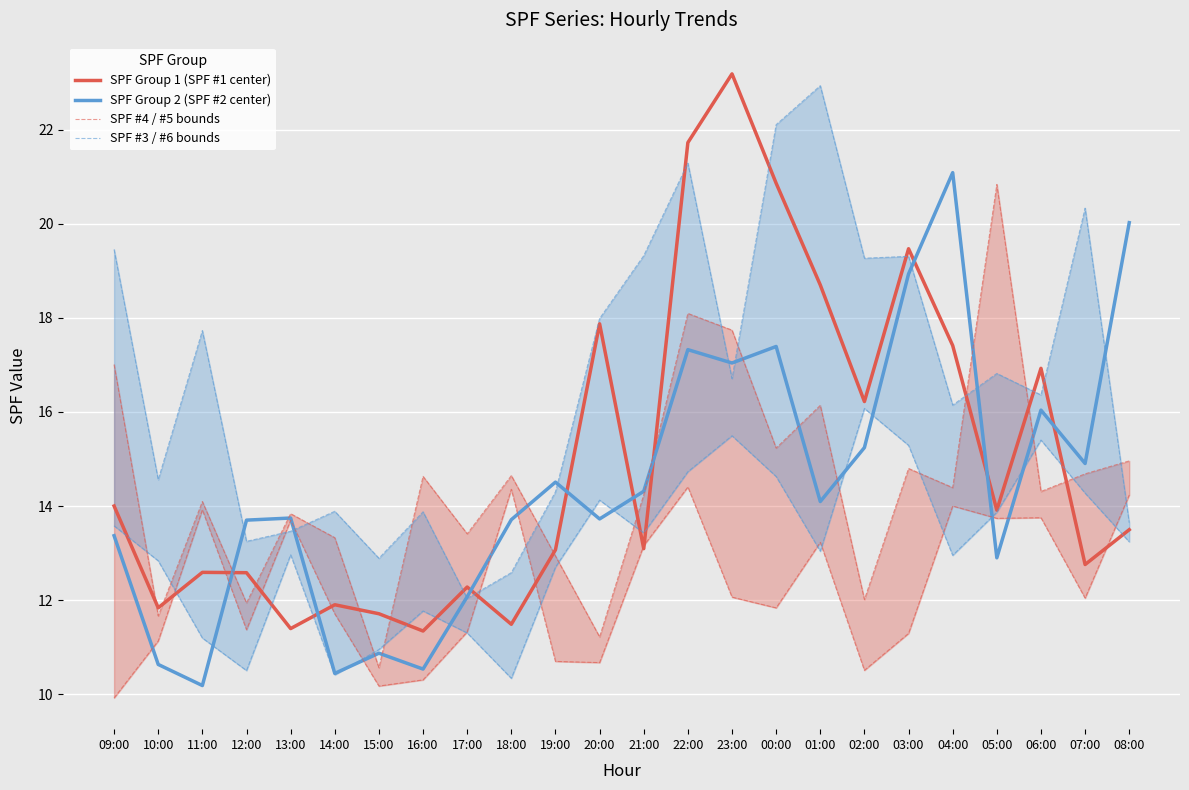

Reading left to right, transcribe all the data shown in this chart.

SPF Group 1 (SPF #1 center): 09:00=14.0	10:00=11.8	11:00=12.6	12:00=12.6	13:00=11.4	14:00=11.9	15:00=11.7	16:00=11.3	17:00=12.3	18:00=11.5	19:00=13.1	20:00=17.9	21:00=13.1	22:00=21.7	23:00=23.2	00:00=20.9	01:00=18.7	02:00=16.2	03:00=19.5	04:00=17.4	05:00=13.9	06:00=16.9	07:00=12.8	08:00=13.5
SPF Group 2 (SPF #2 center): 09:00=13.4	10:00=10.6	11:00=10.2	12:00=13.7	13:00=13.7	14:00=10.4	15:00=10.9	16:00=10.5	17:00=12.1	18:00=13.7	19:00=14.5	20:00=13.7	21:00=14.3	22:00=17.3	23:00=17.0	00:00=17.4	01:00=14.1	02:00=15.2	03:00=18.9	04:00=21.1	05:00=12.9	06:00=16.0	07:00=14.9	08:00=20.0
SPF #4 / #5 bounds: 09:00=9.9	10:00=11.1	11:00=13.9	12:00=11.4	13:00=13.7	14:00=11.7	15:00=10.2	16:00=10.3	17:00=11.3	18:00=14.4	19:00=10.7	20:00=10.7	21:00=13.2	22:00=14.4	23:00=12.1	00:00=11.8	01:00=13.2	02:00=10.5	03:00=11.3	04:00=14.0	05:00=13.7	06:00=13.8	07:00=12.0	08:00=14.2
SPF #3 / #6 bounds: 09:00=13.6	10:00=12.8	11:00=11.2	12:00=10.5	13:00=13.0	14:00=10.4	15:00=11.0	16:00=11.8	17:00=11.3	18:00=10.3	19:00=12.7	20:00=14.1	21:00=13.4	22:00=14.7	23:00=15.5	00:00=14.6	01:00=13.0	02:00=16.1	03:00=15.3	04:00=13.0	05:00=13.9	06:00=15.4	07:00=14.3	08:00=13.2